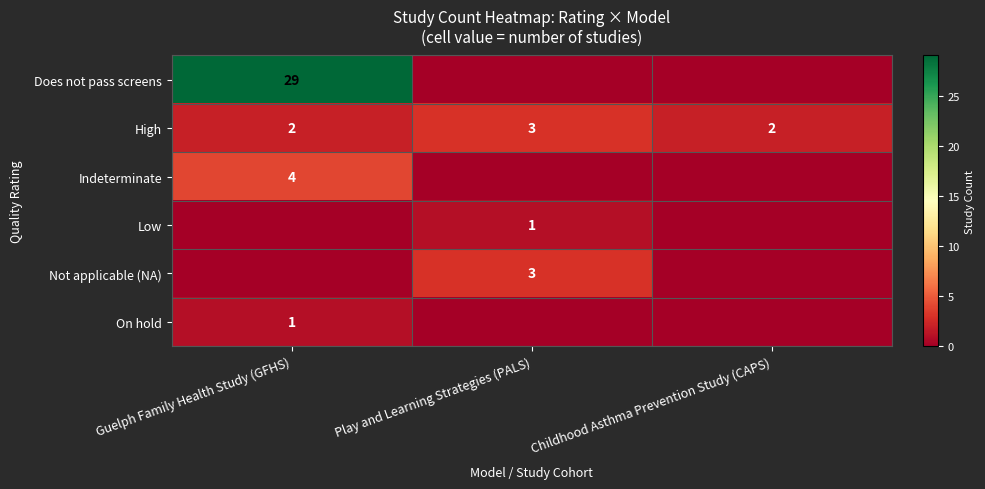

Is the value of Not applicable (NA) at Play and Learning Strategies (PALS) greater than the value of Does not pass screens at Guelph Family Health Study (GFHS)?

No